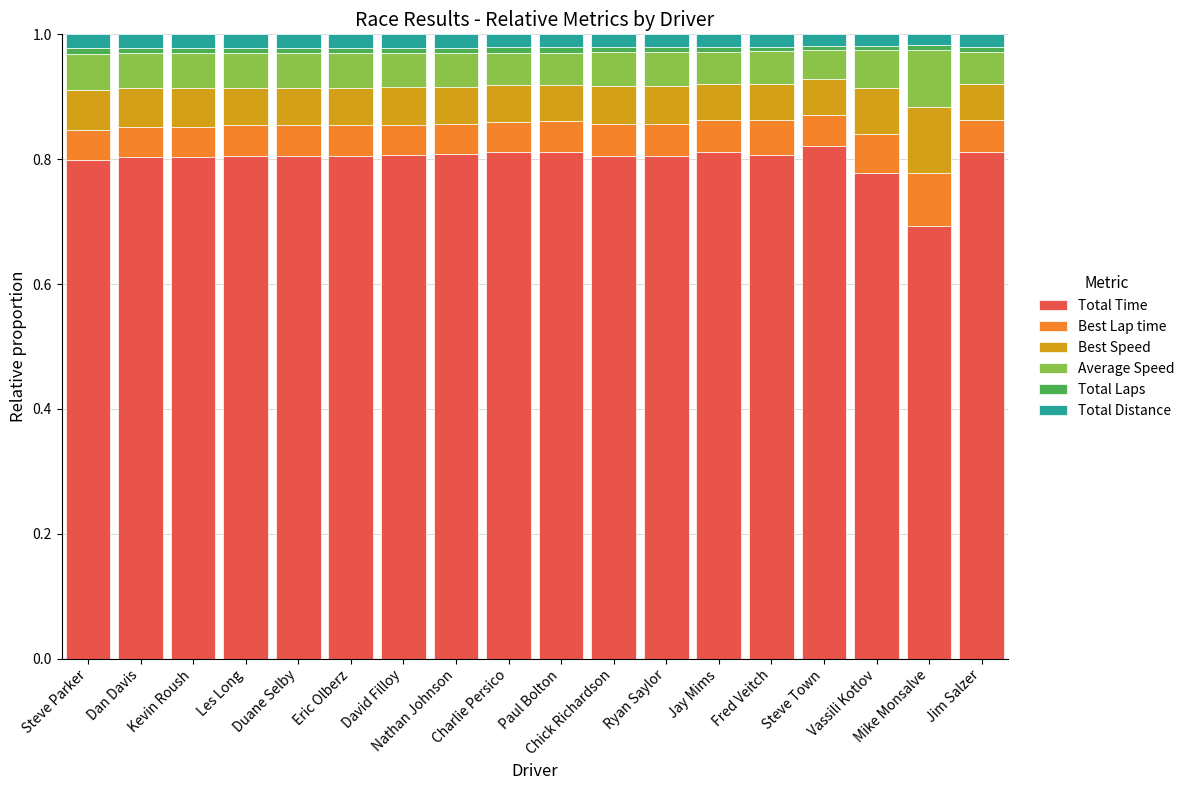

What is the lowest value of the Total Time series?

0.7